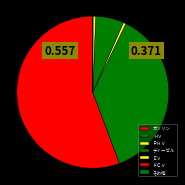

What percentage is the ＰＨＶ slice, to the nearest percent?

1%